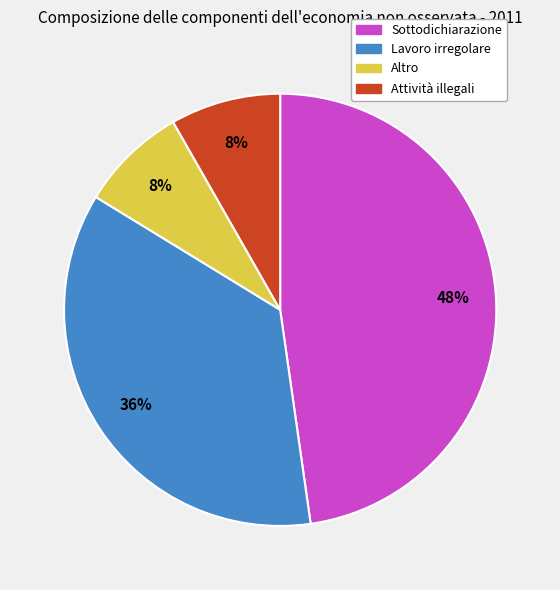

Is Sottodichiarazione the majority of the pie?

No